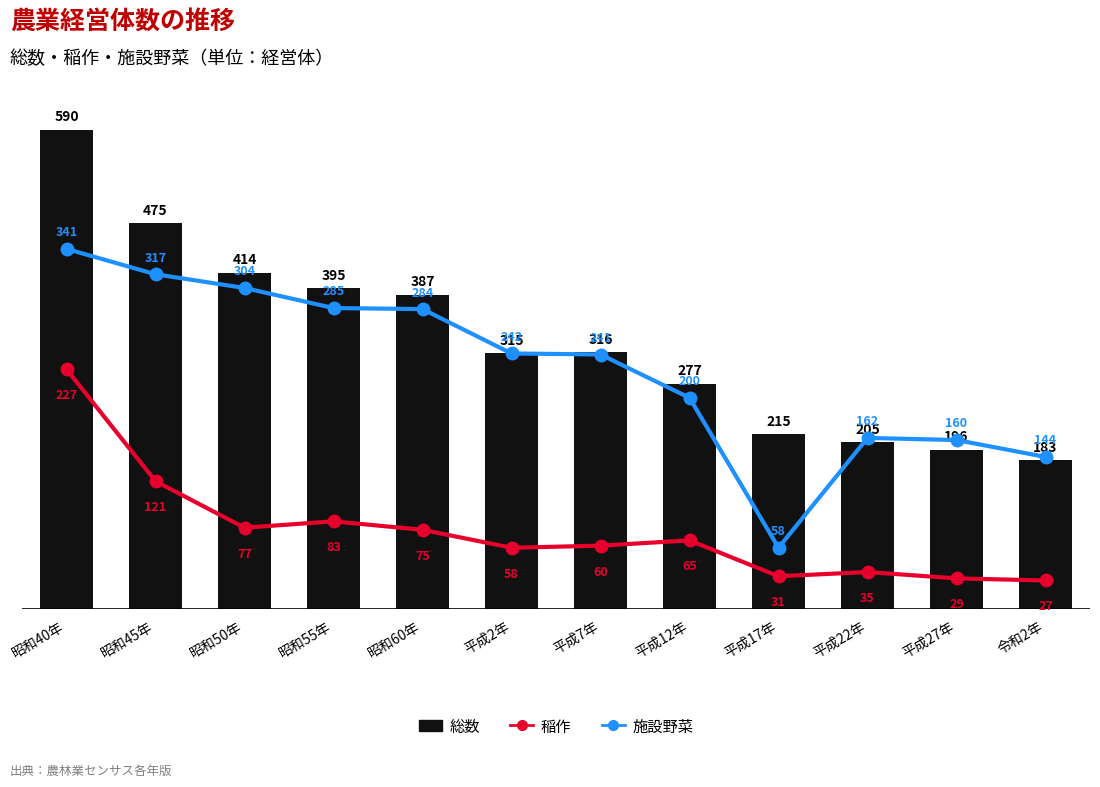

What is the minimum value for 施設野菜?

58